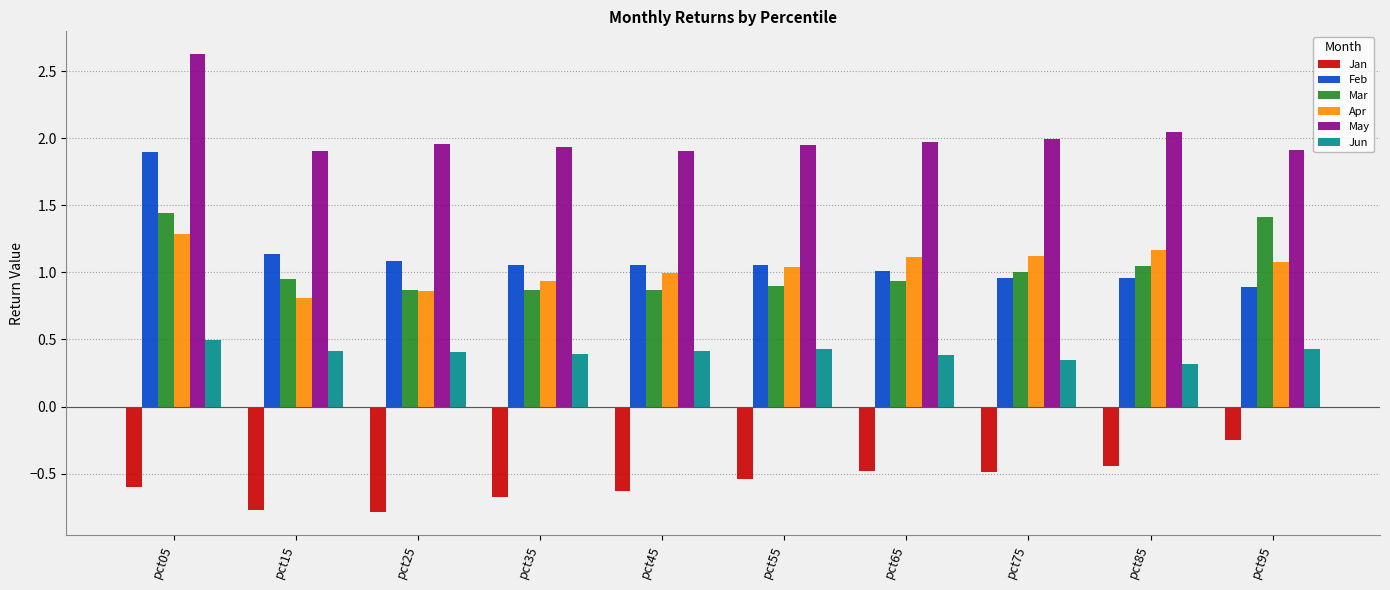

How many groups of bars are there?

10